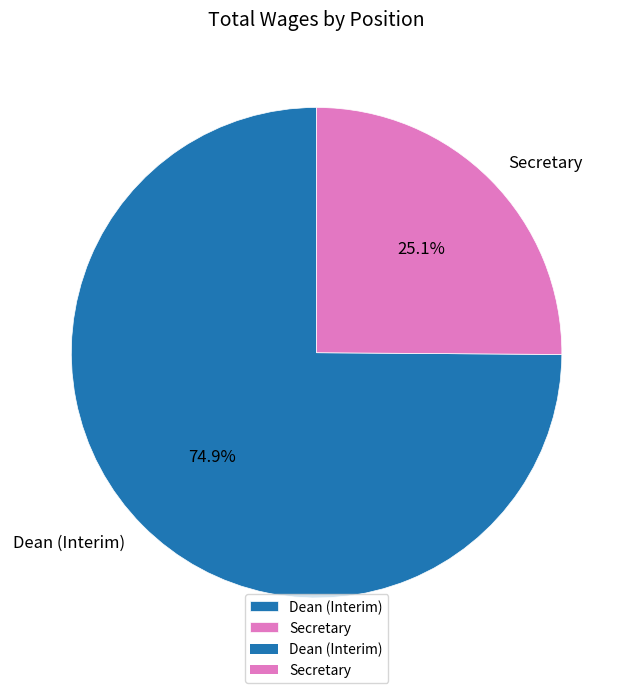

To the nearest percent, what is the difference between the largest and smallest slice percentages?

50%